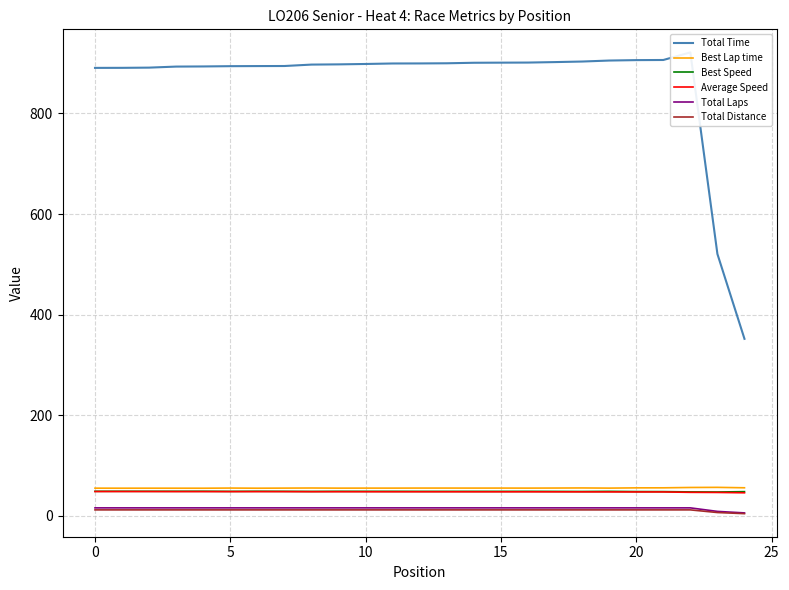

True or false: Average Speed and Total Laps intersect in this chart.

False